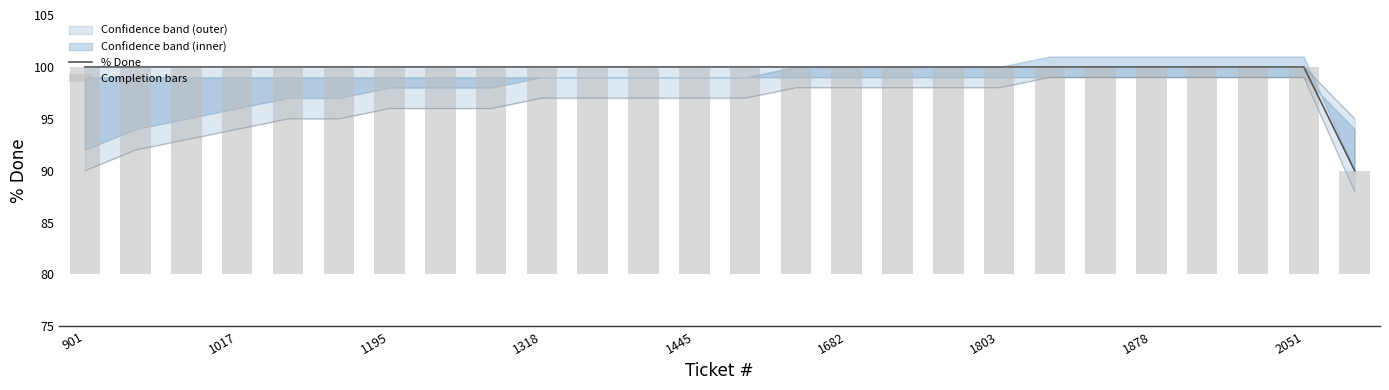

Is it true that % Done equals 55 at 1195?

False